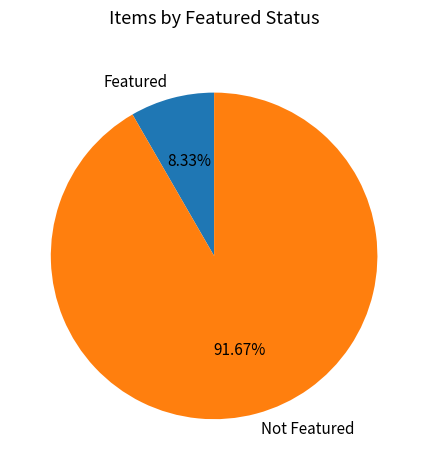

What is the majority slice?

Not Featured